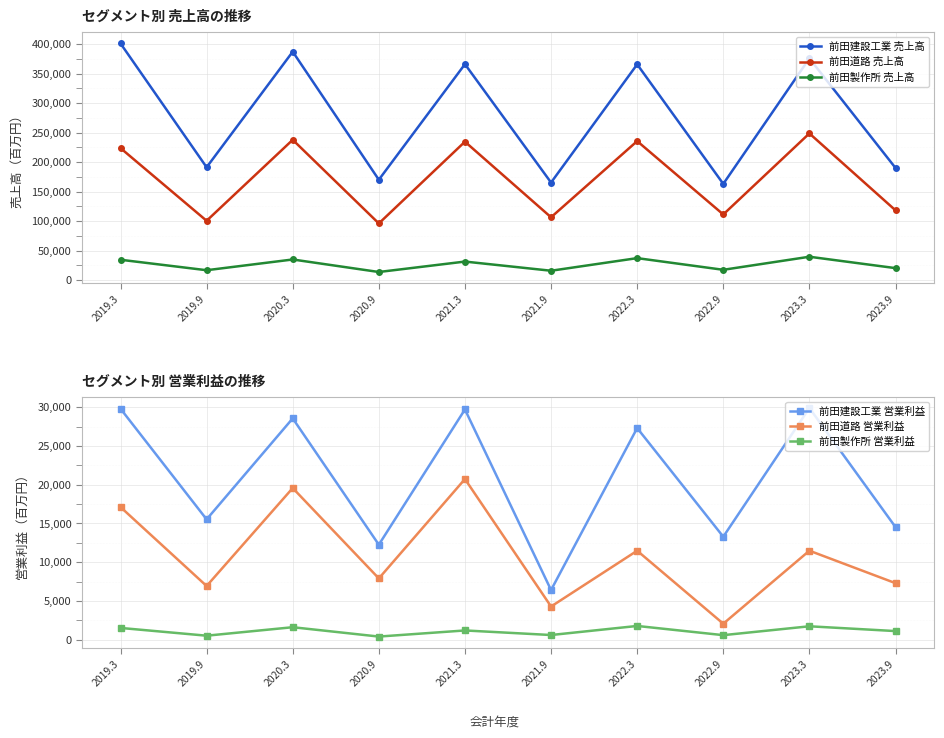

Which label corresponds to the smallest value in the chart?

2020.9